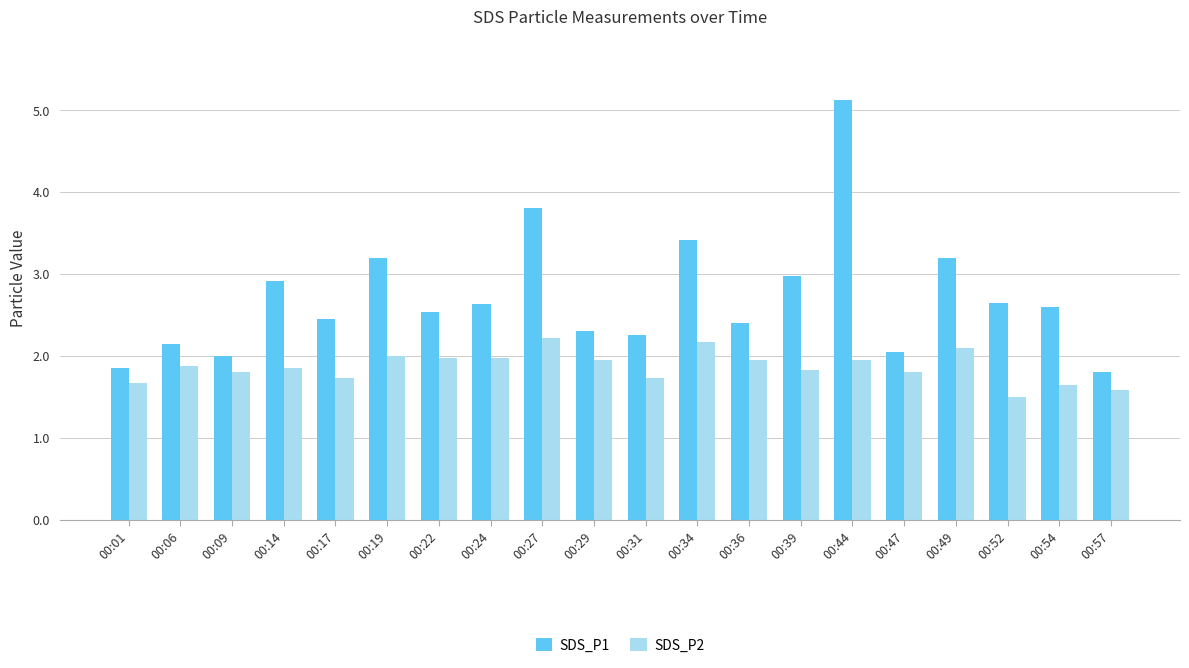

The SDS_P1 series shows 3.8 at 00:27. True or false?

True